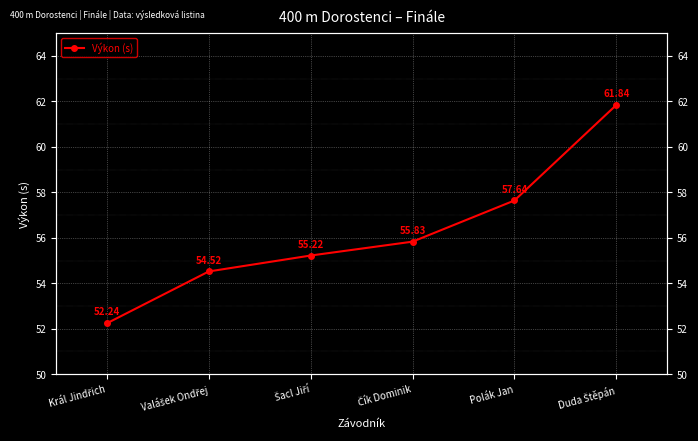

At which label is the value closest to 57?

Polák Jan